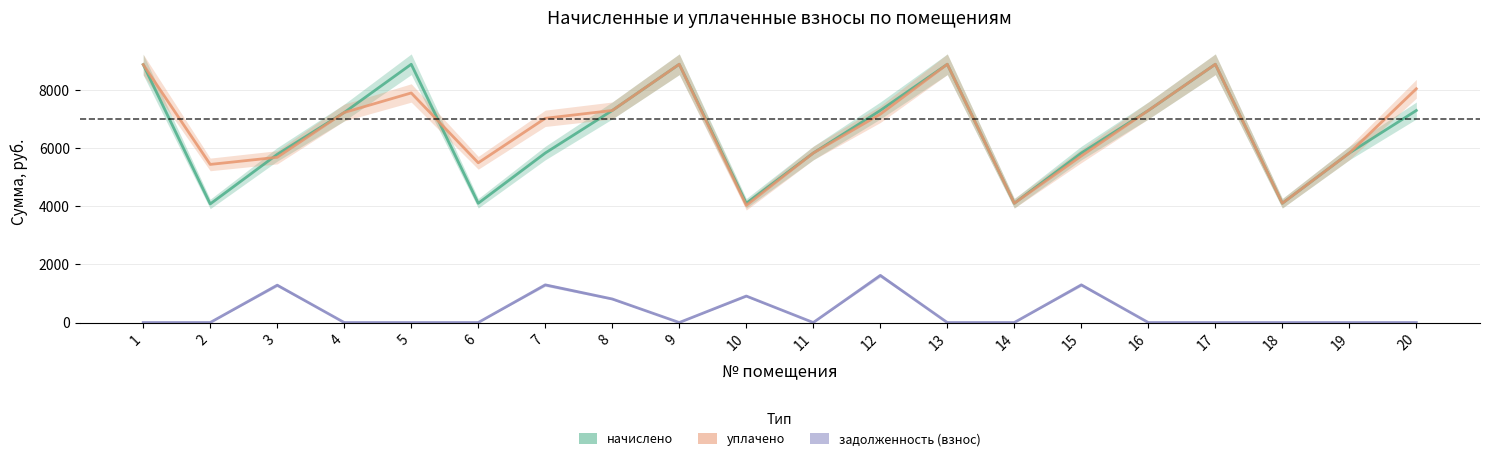

Is it true that задолженность (взнос) equals 0.0 at 9?

True